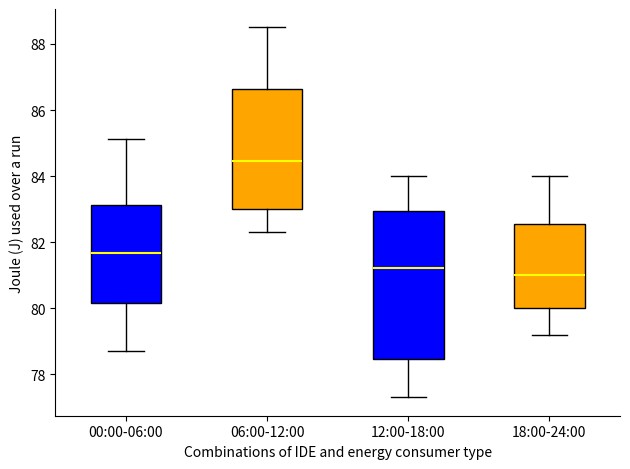

Comparing the boxes themselves (not the whiskers), which one is the tallest?

12:00-18:00